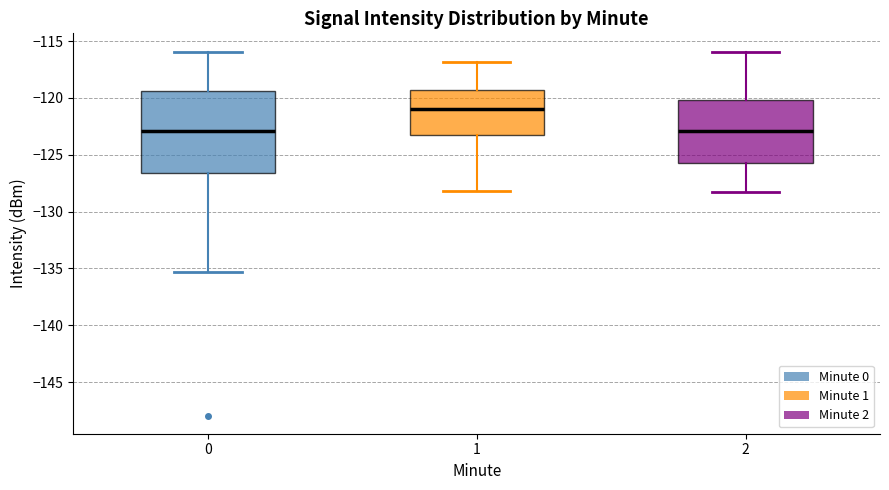

Which box is the tallest, from its lower edge to its upper edge?

0